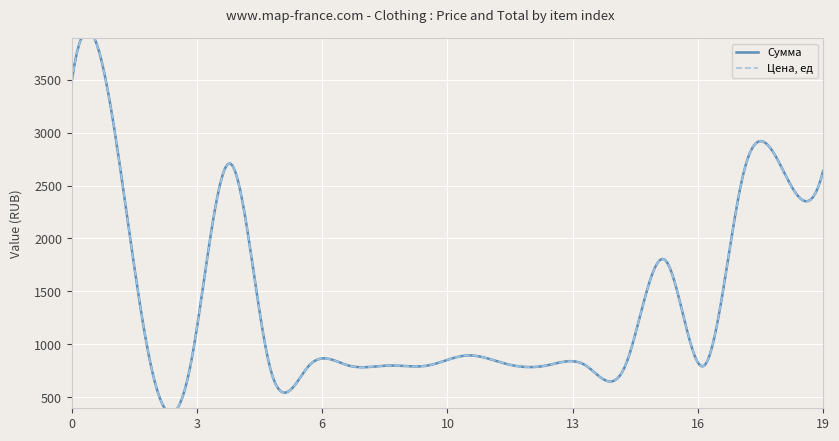

What is the difference between the second highest and minimum values in the Цена, ед series?

2405.2